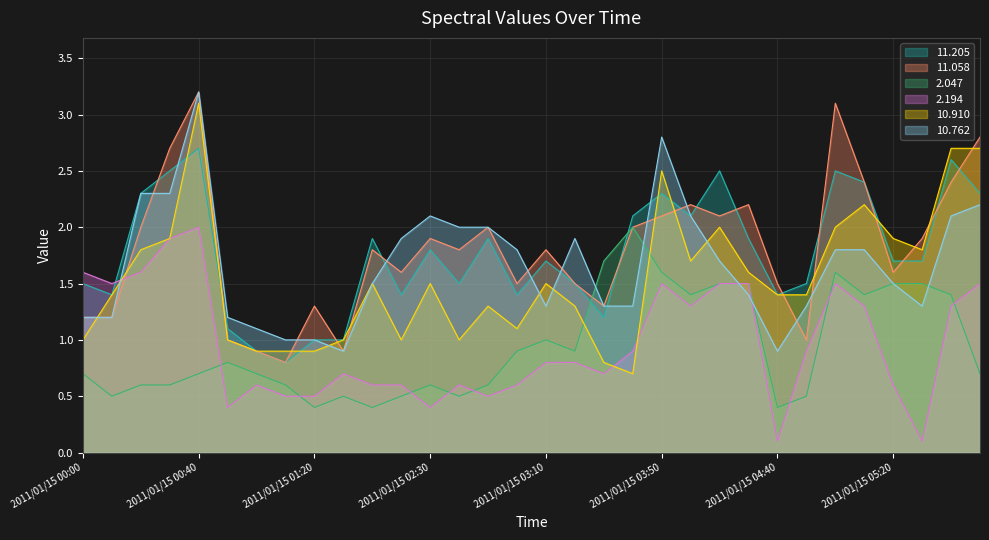

What is the label of the 25th point from the right?

2011/01/15 01:10